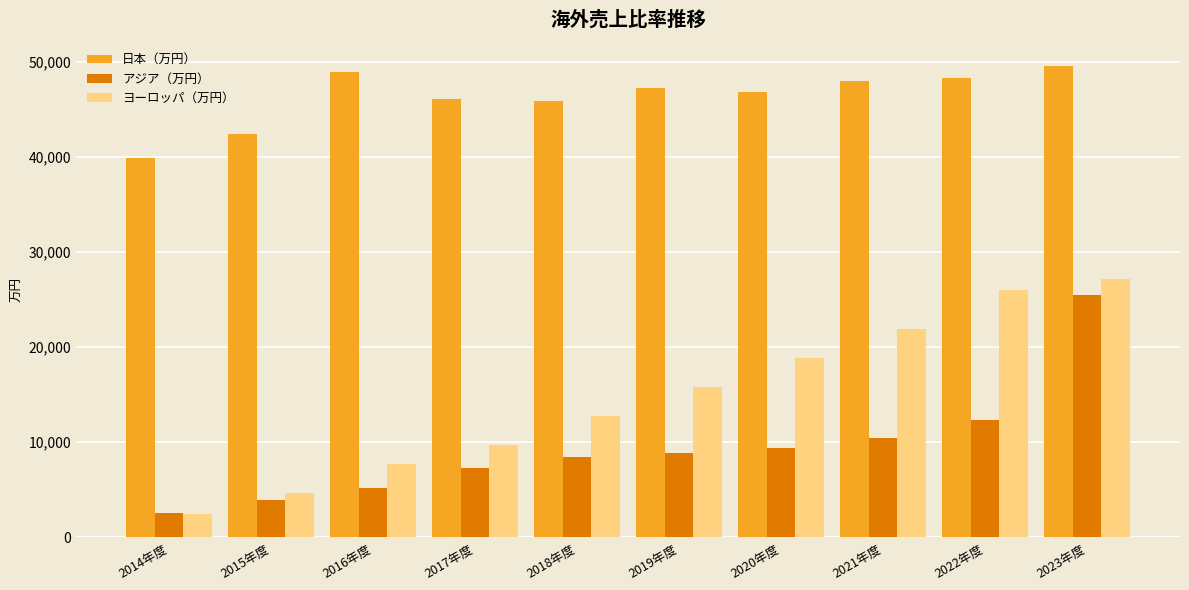

How many bars are there in total?

30